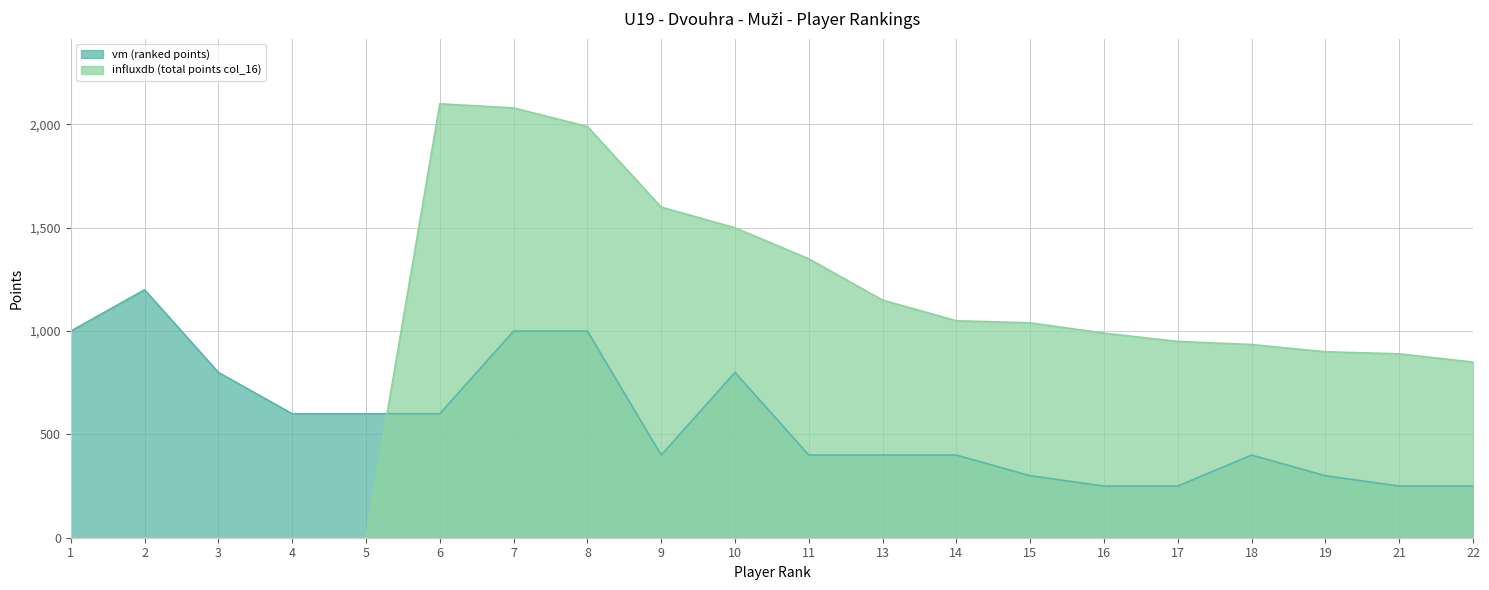

List the series in order of their peak value, highest first.

influxdb (total points col_16), vm (ranked points)